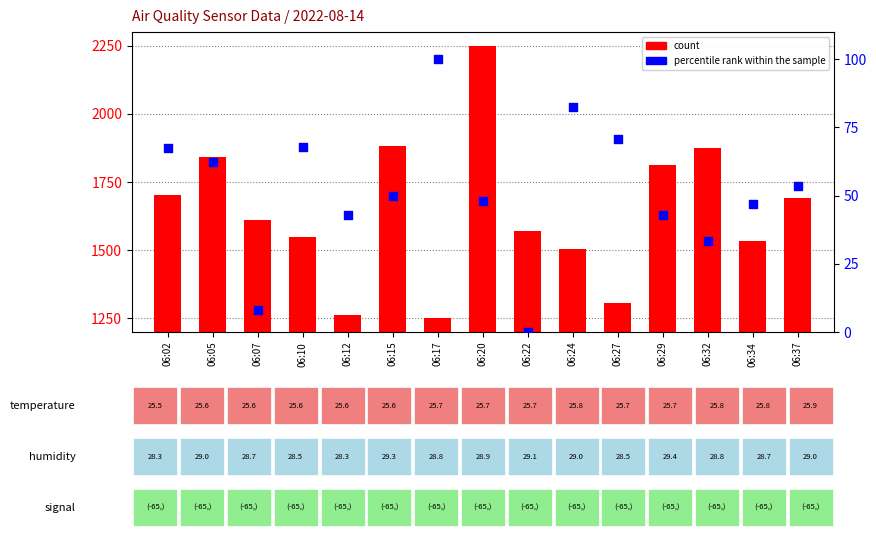

Which series contains the highest Y value?

count